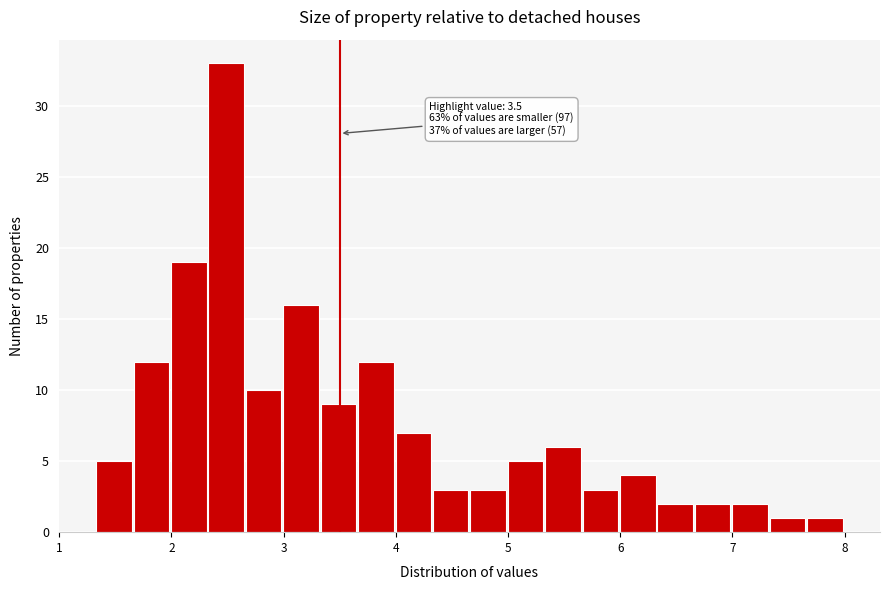

Around what value on the x-axis is the tallest bar? Give the approximate position of its centre, as read against the axis.

2.5